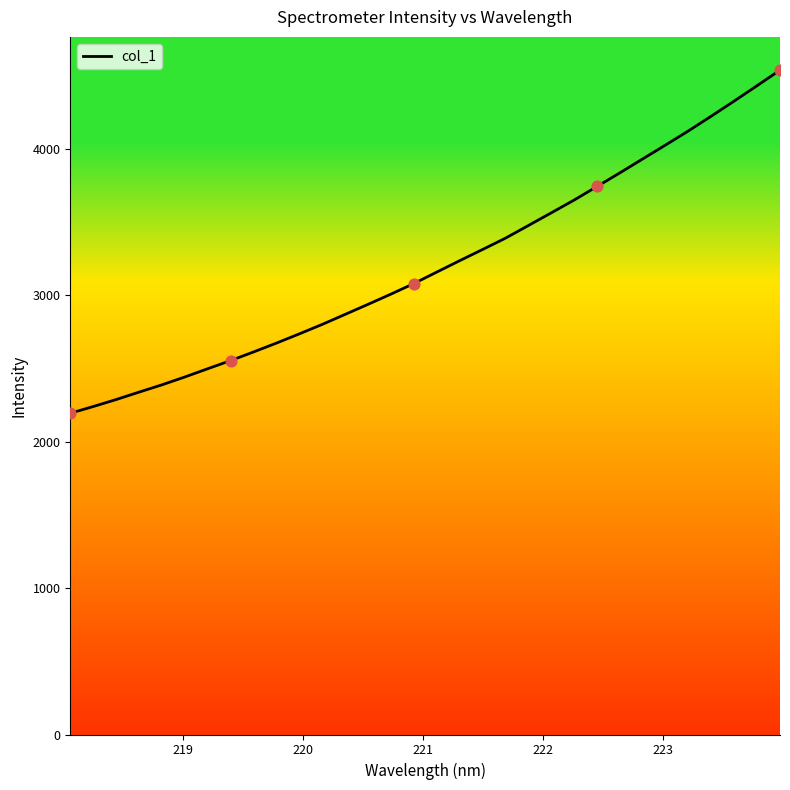

What is the difference between the maximum and minimum values?

2344.0